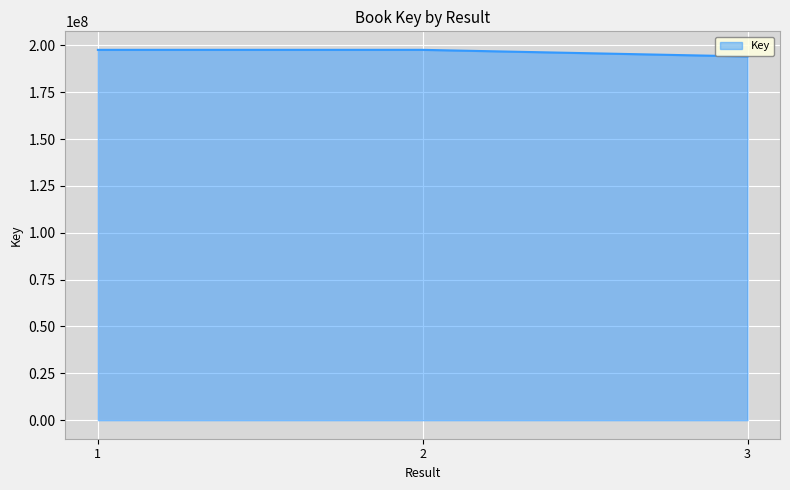

Is it true that the value at 3 is 128044672?

False